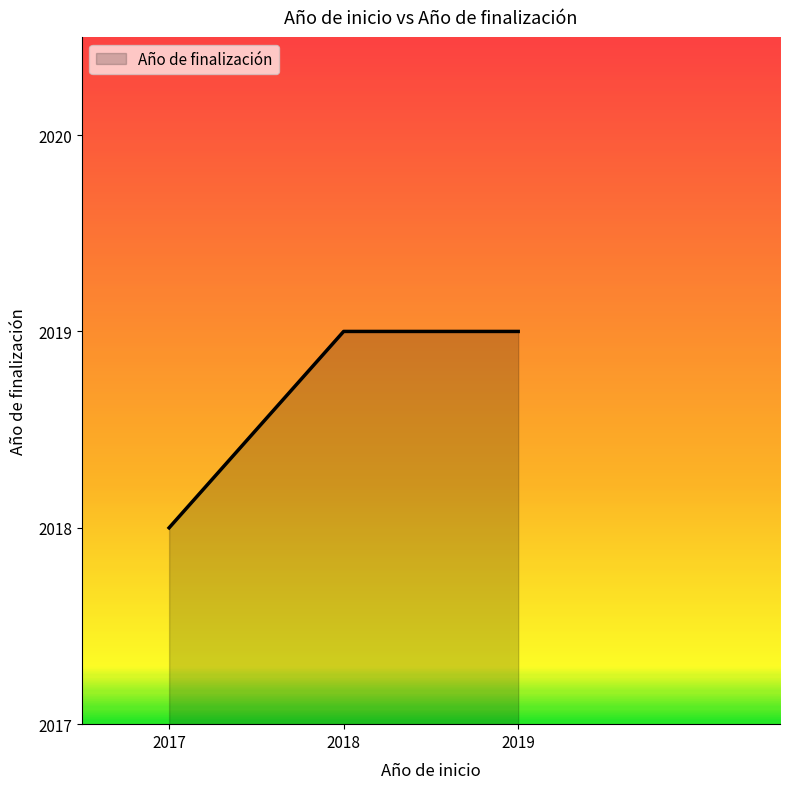

The chart shows a value of 584 at 2018. True or false?

False